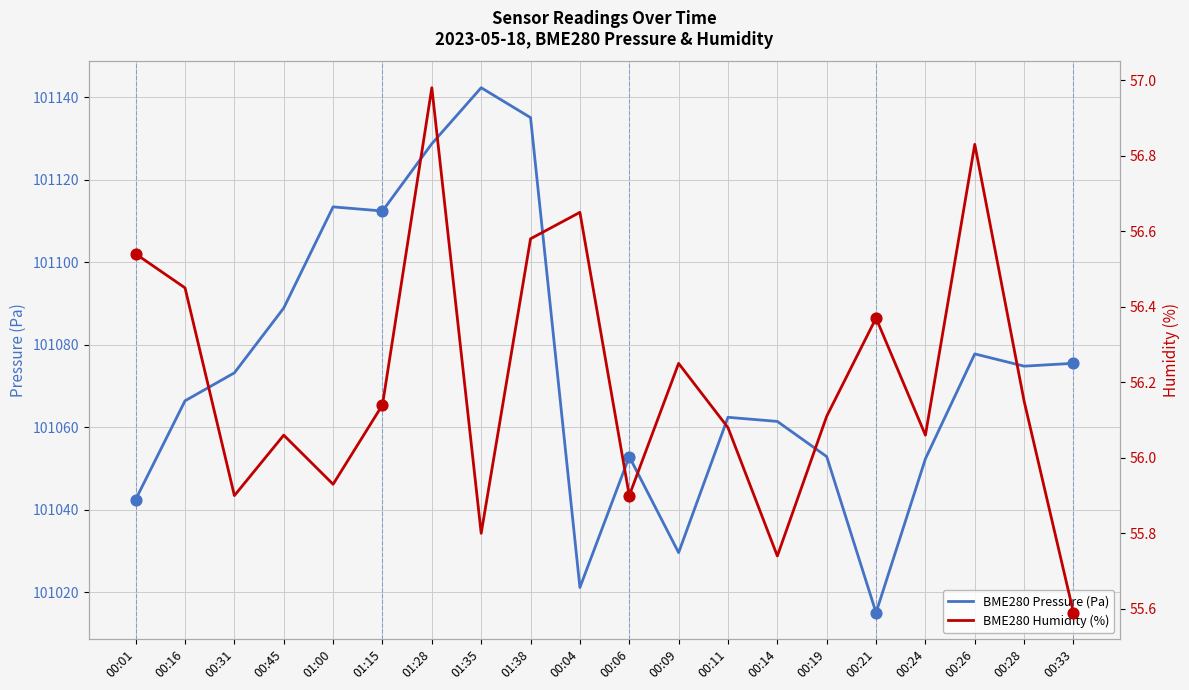

What is the total value across all series at 00:21?

101071.4